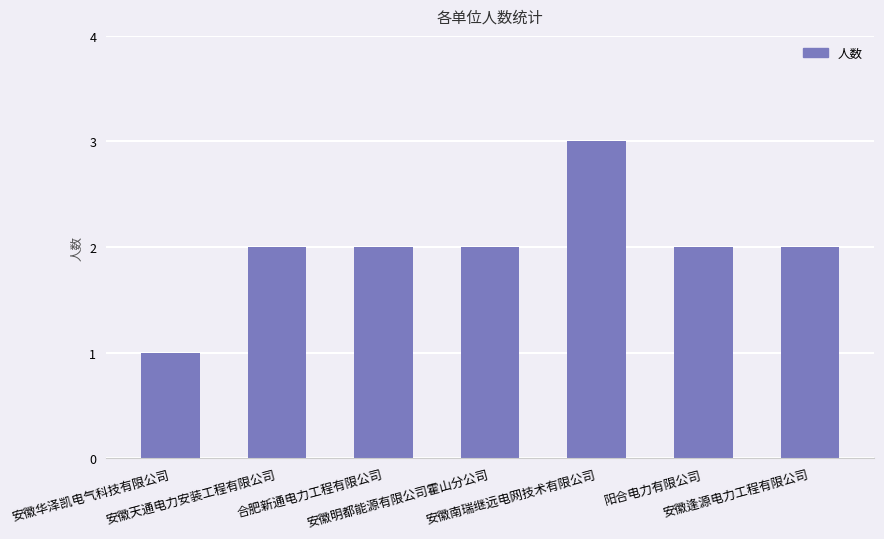

What is the value of the 2nd bar from the left?

2